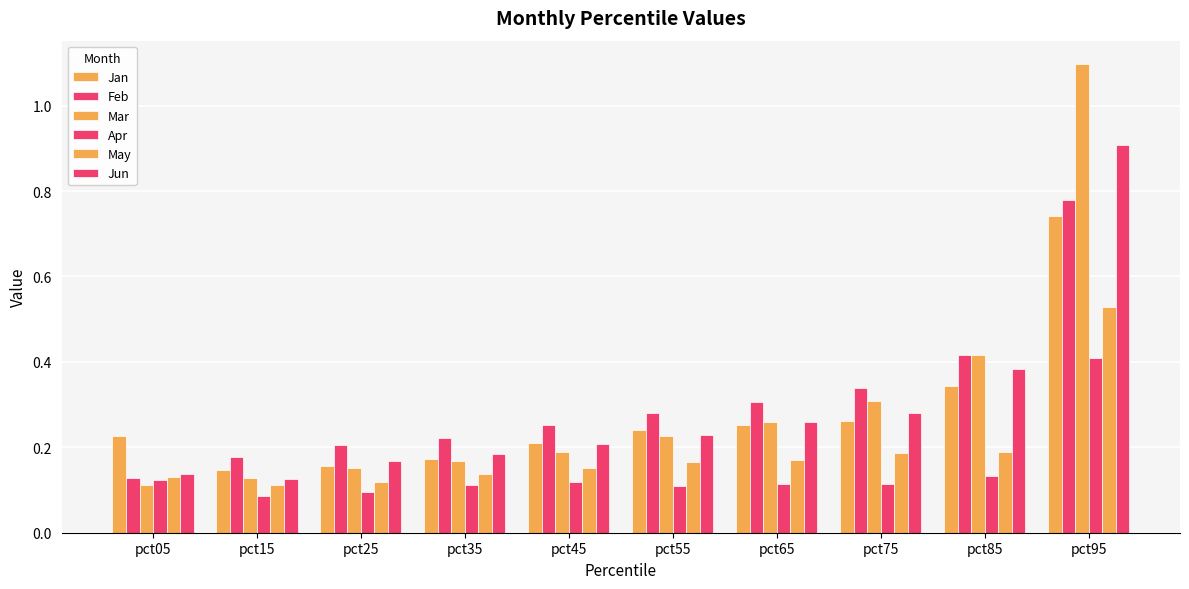

The Feb series shows 0.2 at pct25. True or false?

True